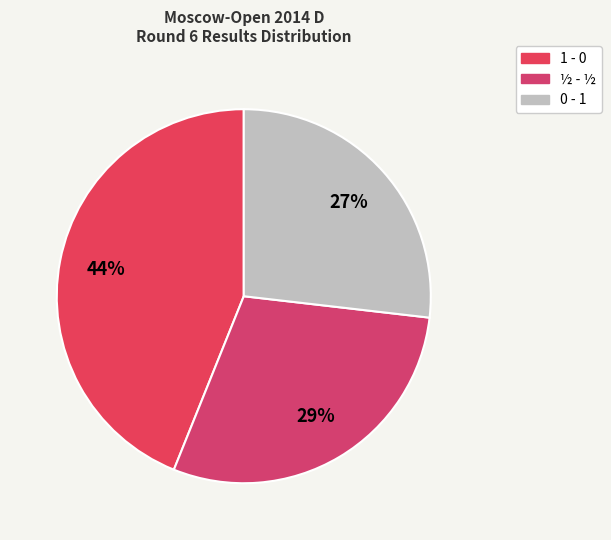

Is it true that ½ - ½ is 29% of the pie?

True